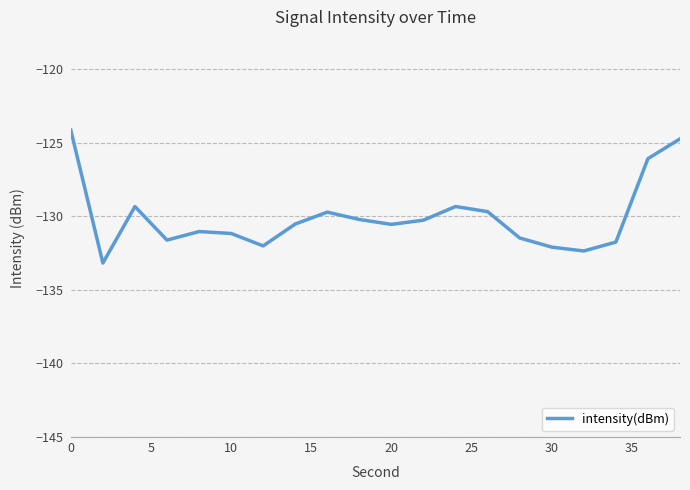

What is the difference between the maximum and minimum values?

9.0